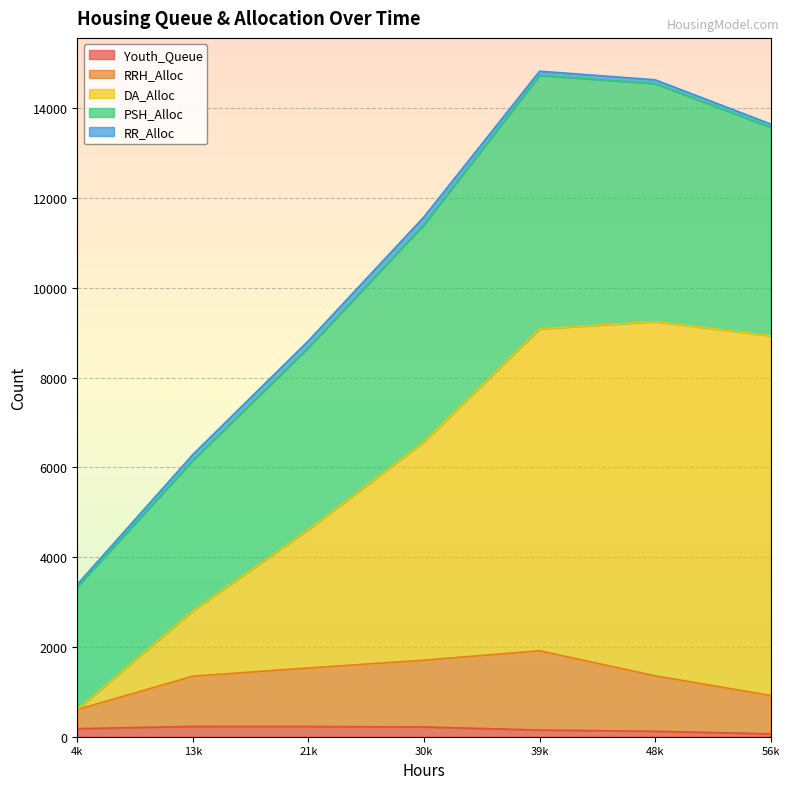

What are all the series names shown in the legend?

Youth_Queue, RRH_Alloc, DA_Alloc, PSH_Alloc, RR_Alloc